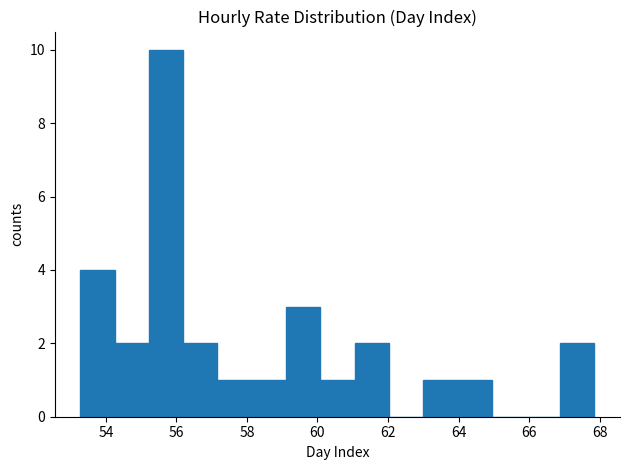

Reading left to right, transcribe this chart: for each bar, give the range it covers on the x-axis and its height. Neither the bar edges nor the heights are printed on the chart, so give them approximately, as read against the axes.

53.2 to 54.2: 4
54.2 to 55.2: 2
55.2 to 56.2: 10
56.2 to 57.2: 2
57.2 to 58.2: 1
58.2 to 59.2: 1
59.2 to 60.0: 3
60.0 to 61.0: 1
61.0 to 62.0: 2
62.0 to 63.0: 0
63.0 to 64.0: 1
64.0 to 65.0: 1
65.0 to 66.0: 0
66.0 to 66.8: 0
66.8 to 67.8: 2